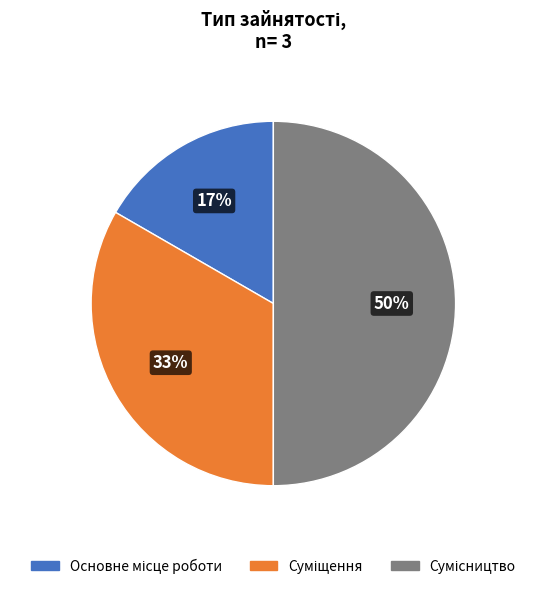

To the nearest percent, what is the difference between the largest and smallest slice percentages?

33%